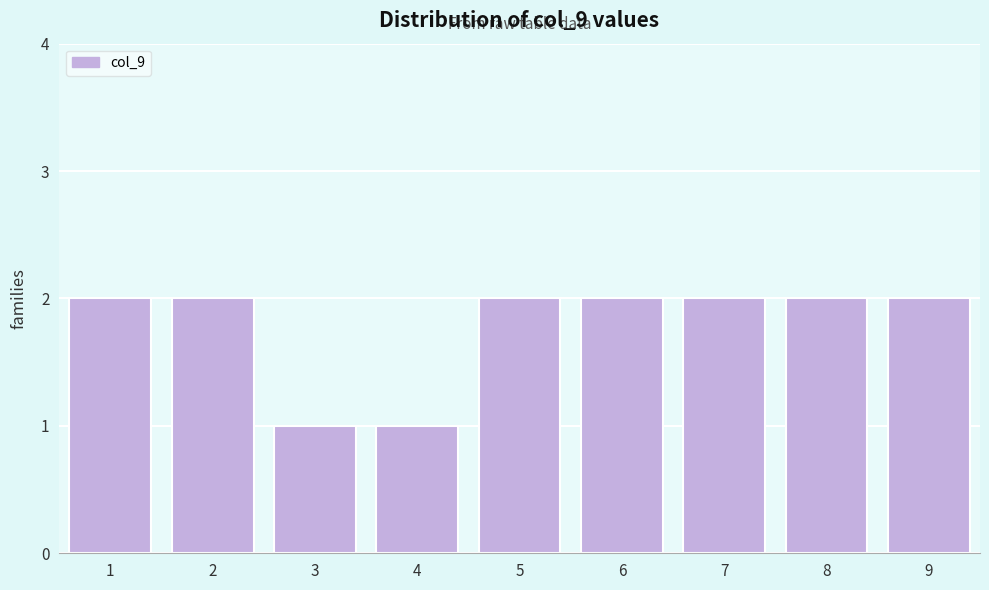

How tall is the bar that spans 3.5 to 4.5 on the x-axis? The values are not printed on the chart, so give them approximately, as read against the axis.

1